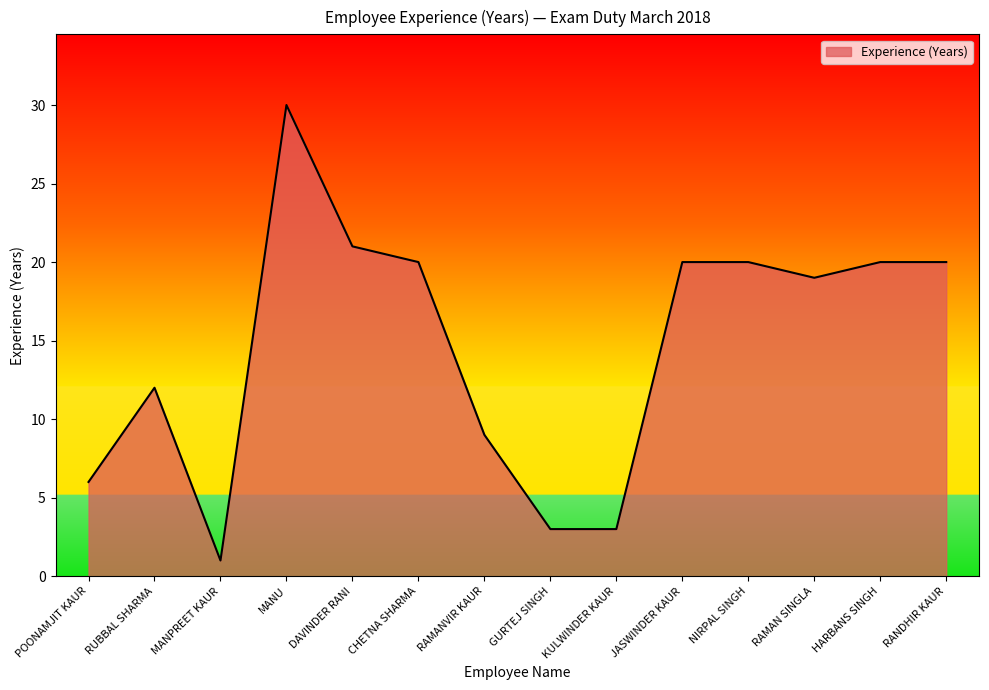

True or false: the data shows 32 at JASWINDER KAUR.

False